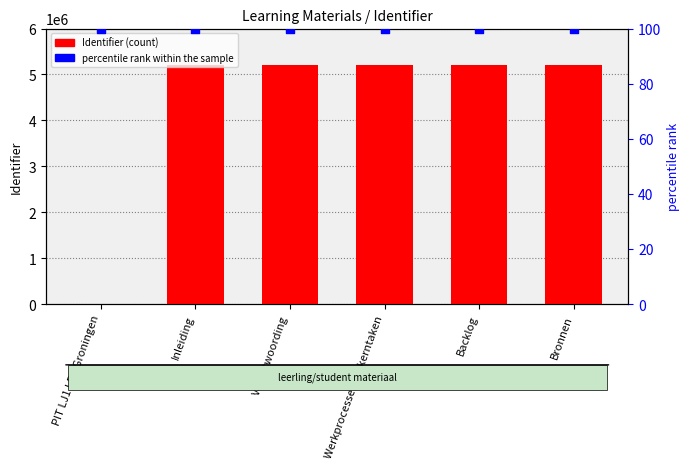

Which series reaches the maximum Y coordinate?

Identifier (count)